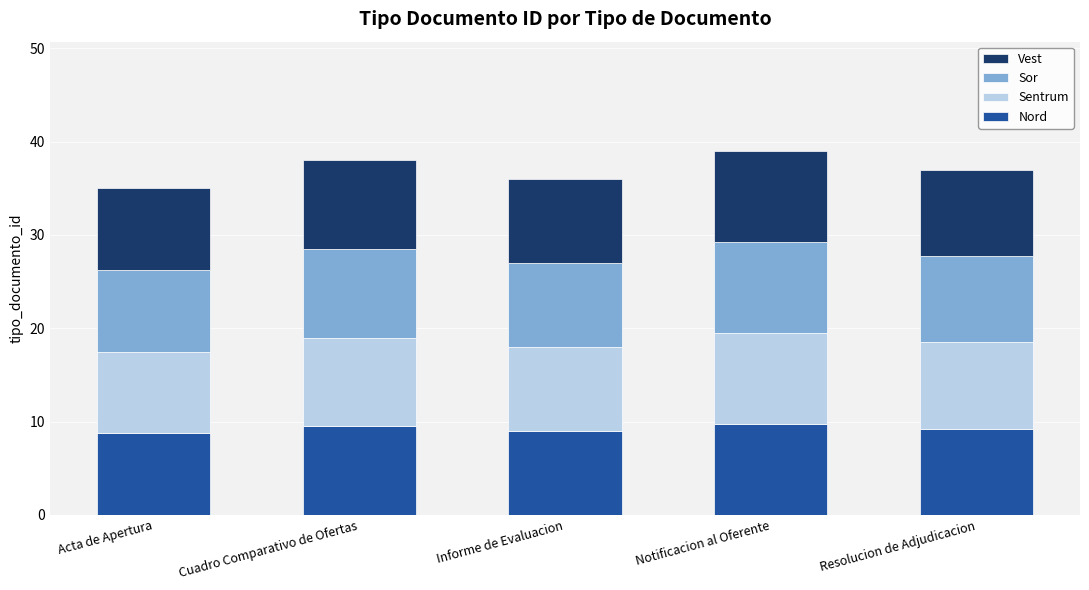

What is the maximum value for Nord?

9.8